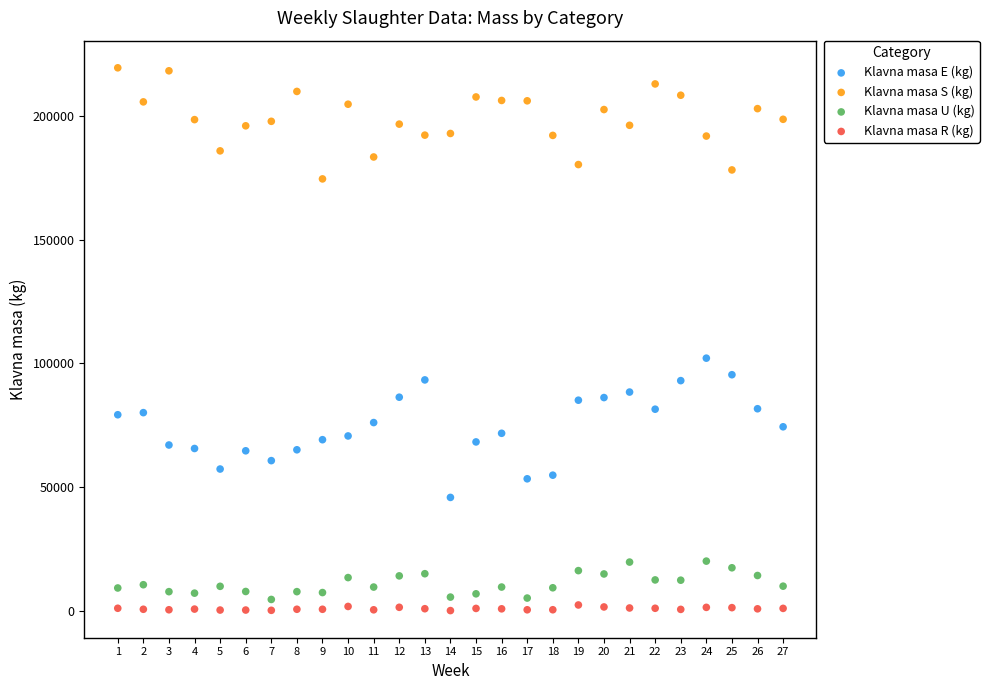

Which series reaches the maximum Y coordinate?

Klavna masa S (kg)